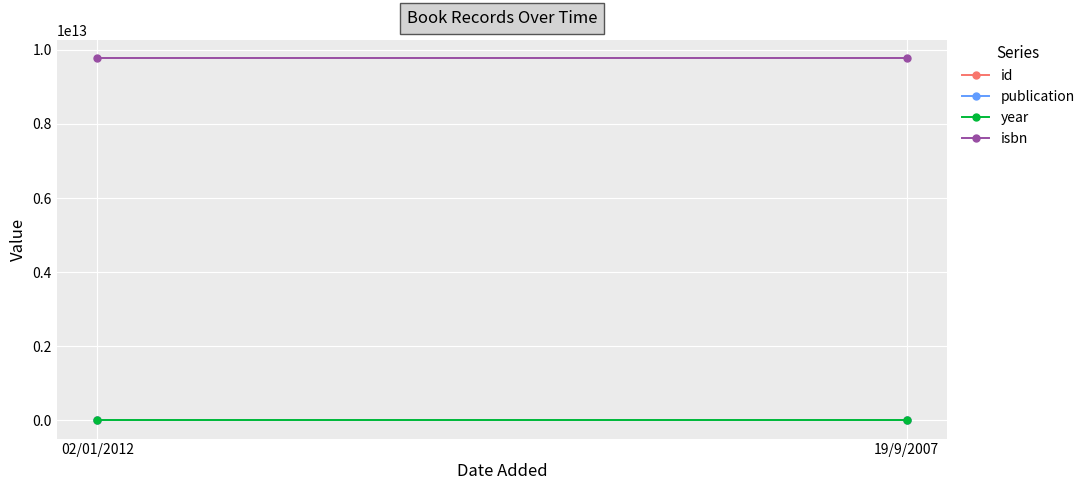

What is the spread (max minus min) of values at 02/01/2012?

9782908702752